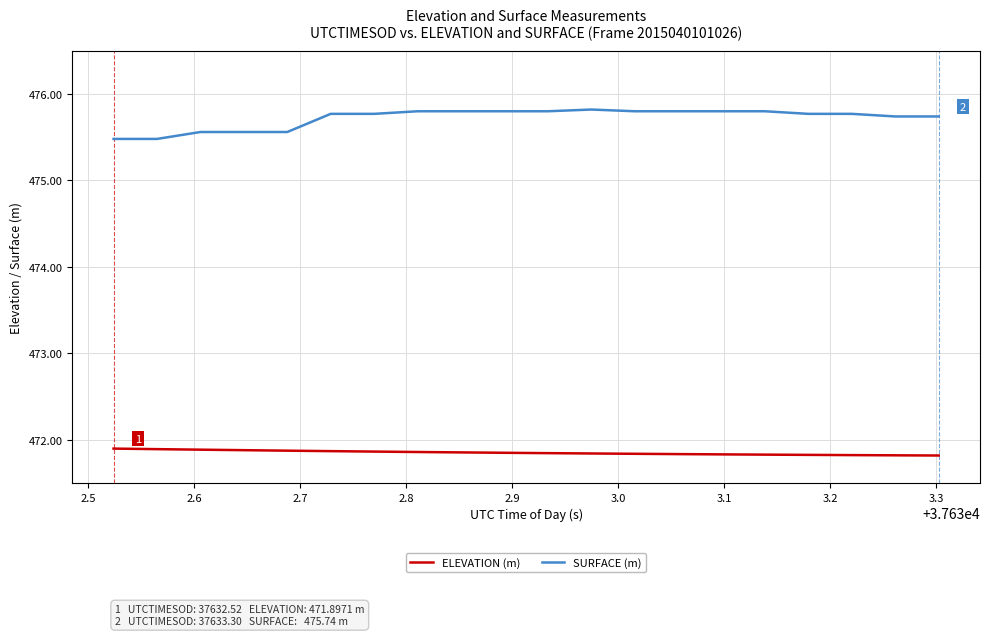

What are all the series names shown in the legend?

ELEVATION (m), SURFACE (m)